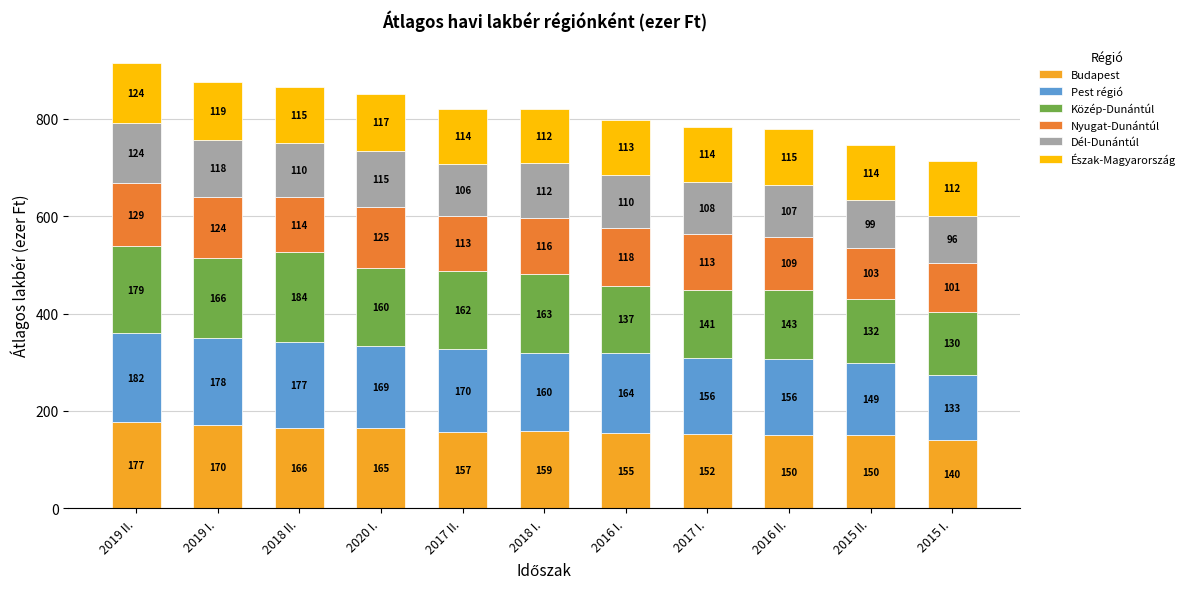

Which category has the highest value in the Budapest series?

2019 II.